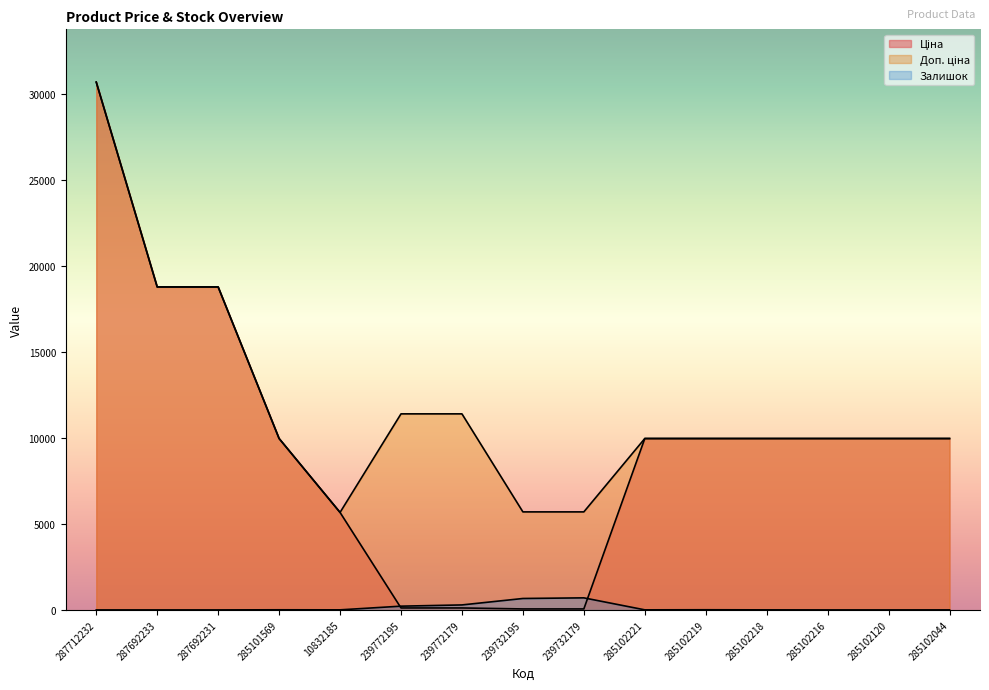

How many lines are shown in the chart?

3